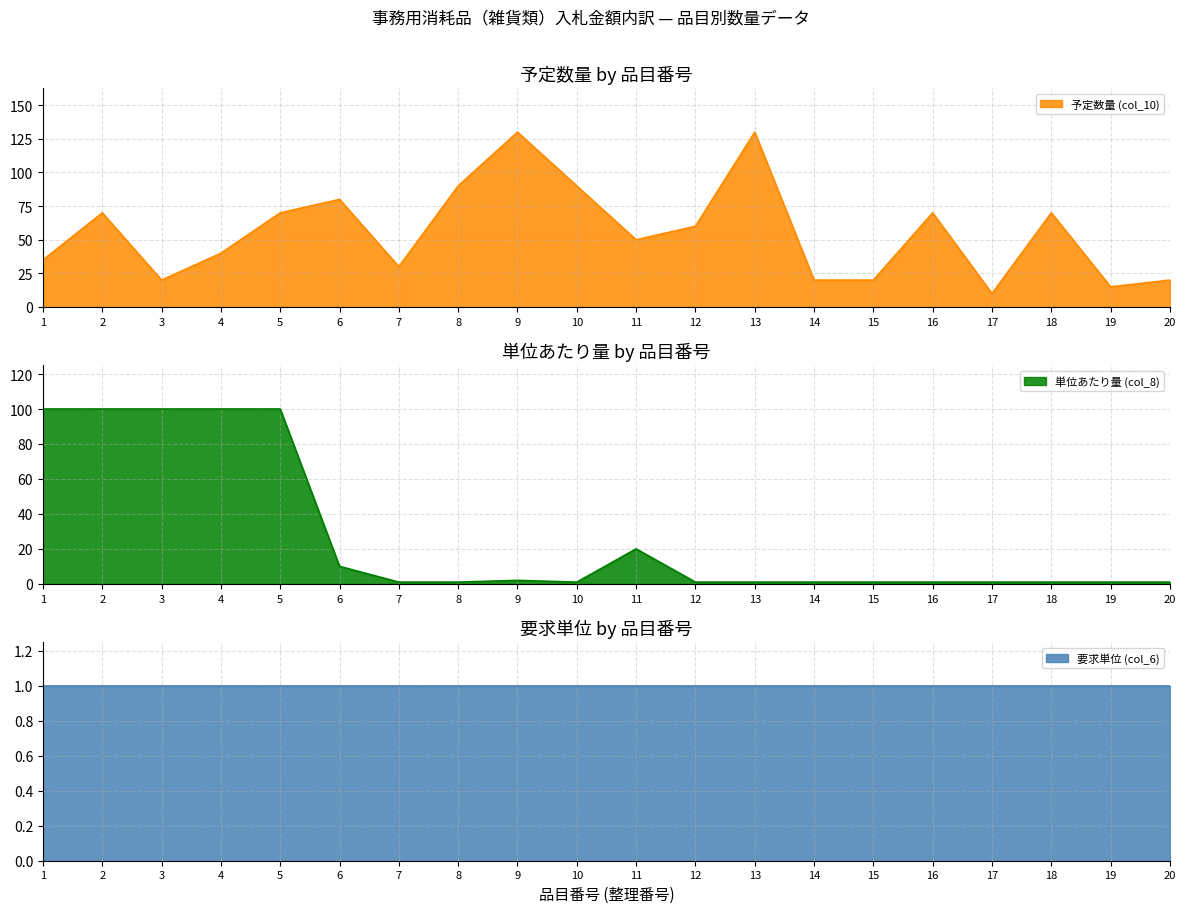

What is the difference between the second highest and second lowest values in the 単位あたり量 (col_8) series?

99